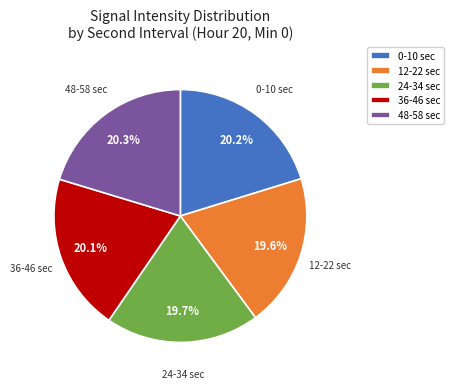

Does 48-58 sec represent more than half of the total?

No